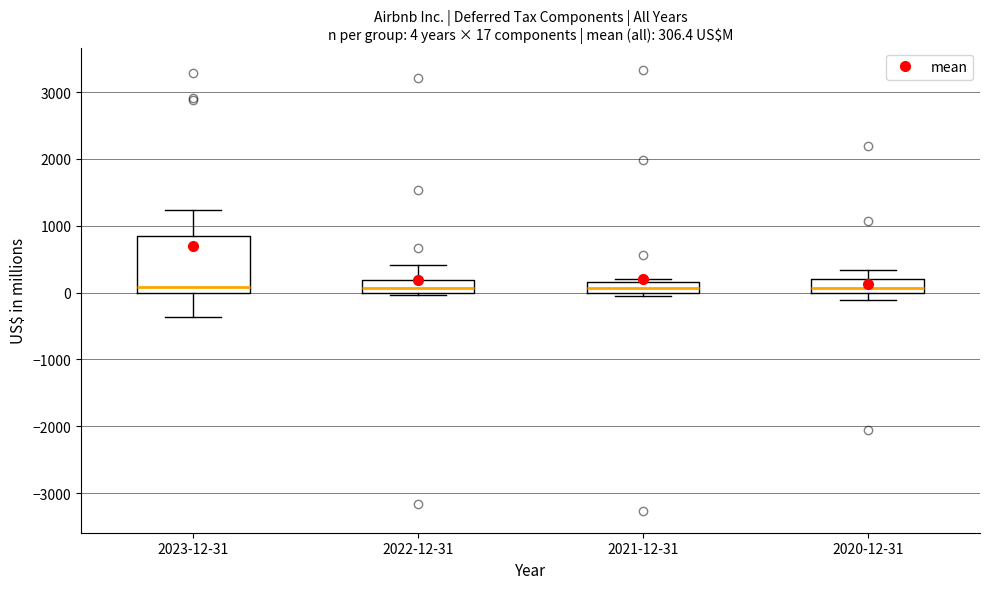

Comparing the boxes themselves (not the whiskers), which one is the tallest?

2023-12-31